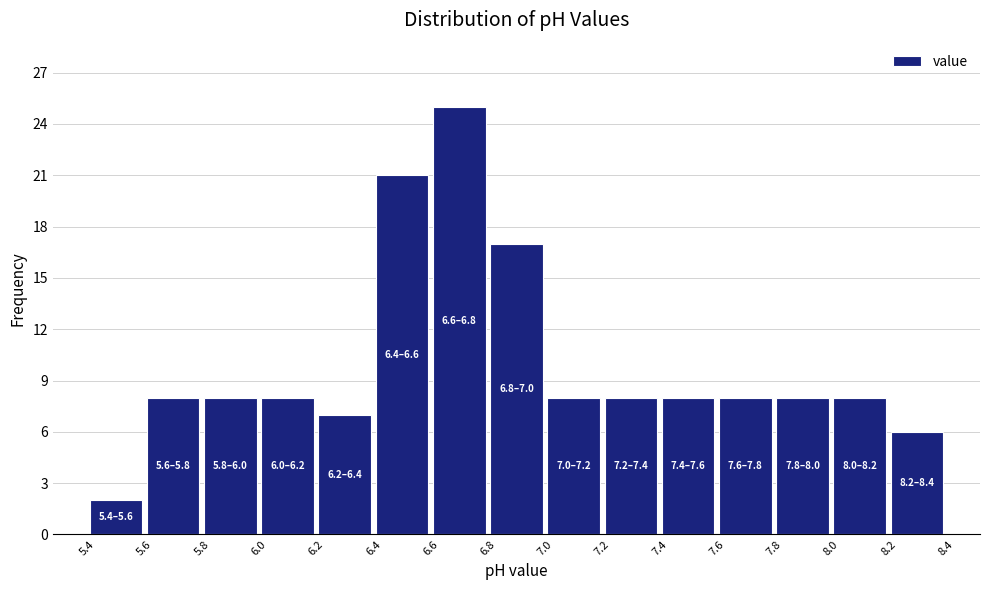

Which range on the x-axis has the tallest bar?

6.6 to 6.8